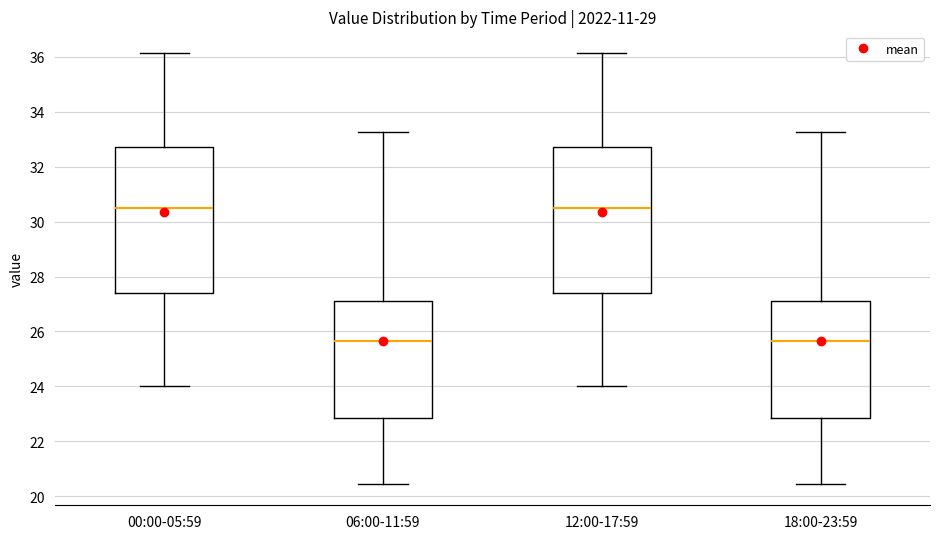

Reading left to right, transcribe this box plot: for each box, give where its median line is, the range the box spans, and where its two whiskers end, as read against the y-axis. The values are not printed on the chart, so give them approximately, as read against the axis.

00:00-05:59: median 30.6, box 27.4 to 32.8, whiskers 24.0 to 36.2
06:00-11:59: median 25.6, box 22.8 to 27.2, whiskers 20.4 to 33.2
12:00-17:59: median 30.6, box 27.4 to 32.8, whiskers 24.0 to 36.2
18:00-23:59: median 25.6, box 22.8 to 27.2, whiskers 20.4 to 33.2